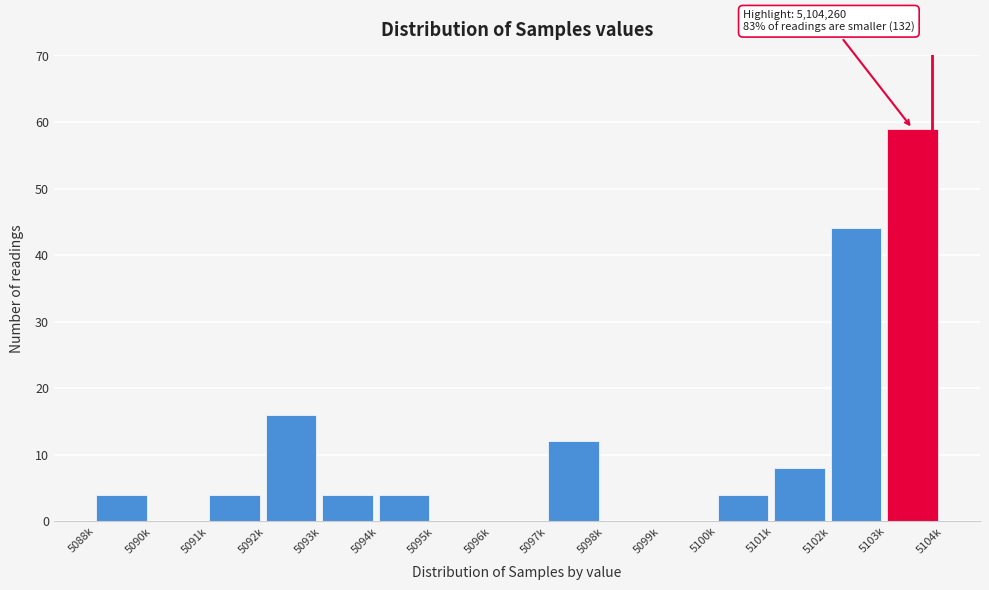

Reading left to right, list all the values displayed in this chart.

5088k=4	5090k=0	5091k=4	5092k=16	5093k=4	5094k=4	5095k=0	5096k=0	5097k=12	5098k=0	5099k=0	5100k=4	5101k=8	5102k=44	5103k=59